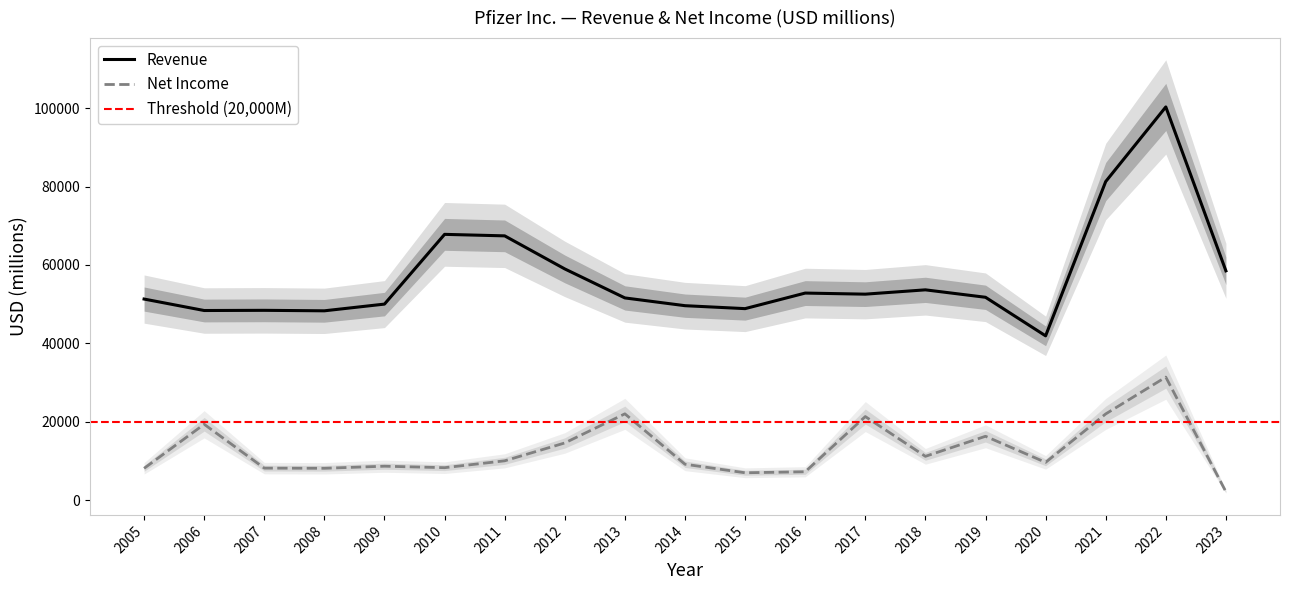

Which label corresponds to the largest value in the chart?

2022